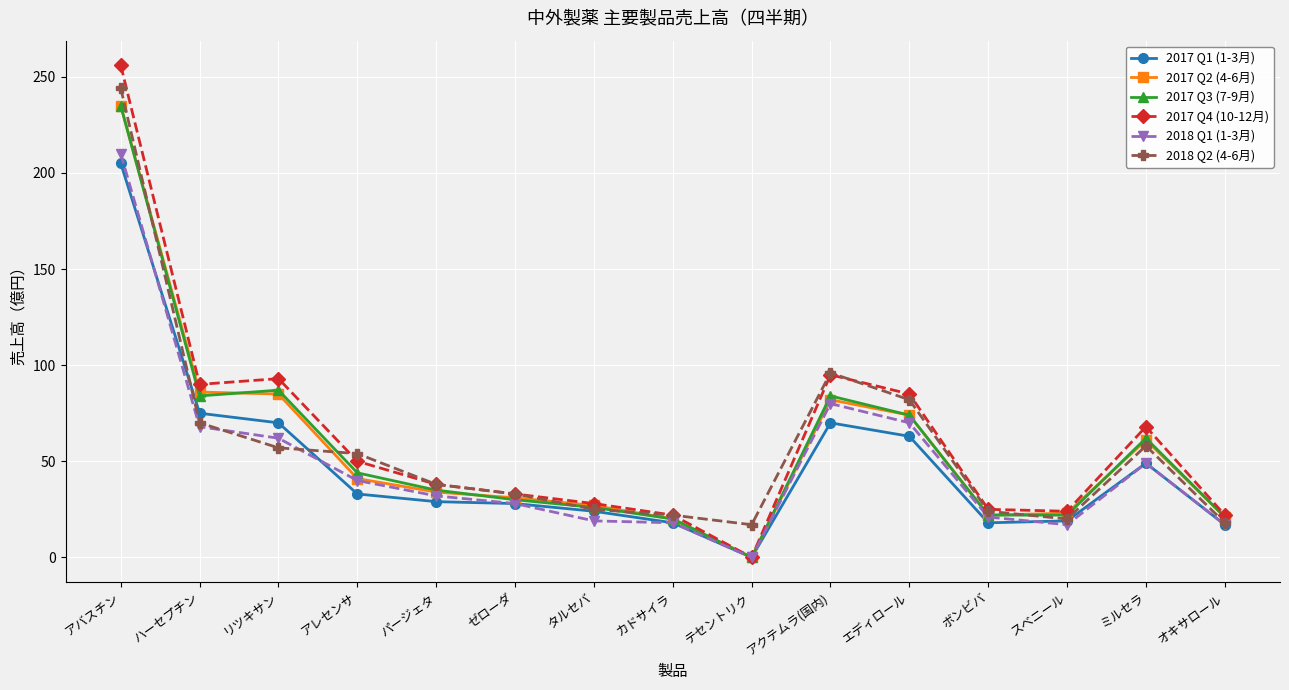

What is the value of the 2017 Q2 (4-6月) point at the 2nd from the left?

86